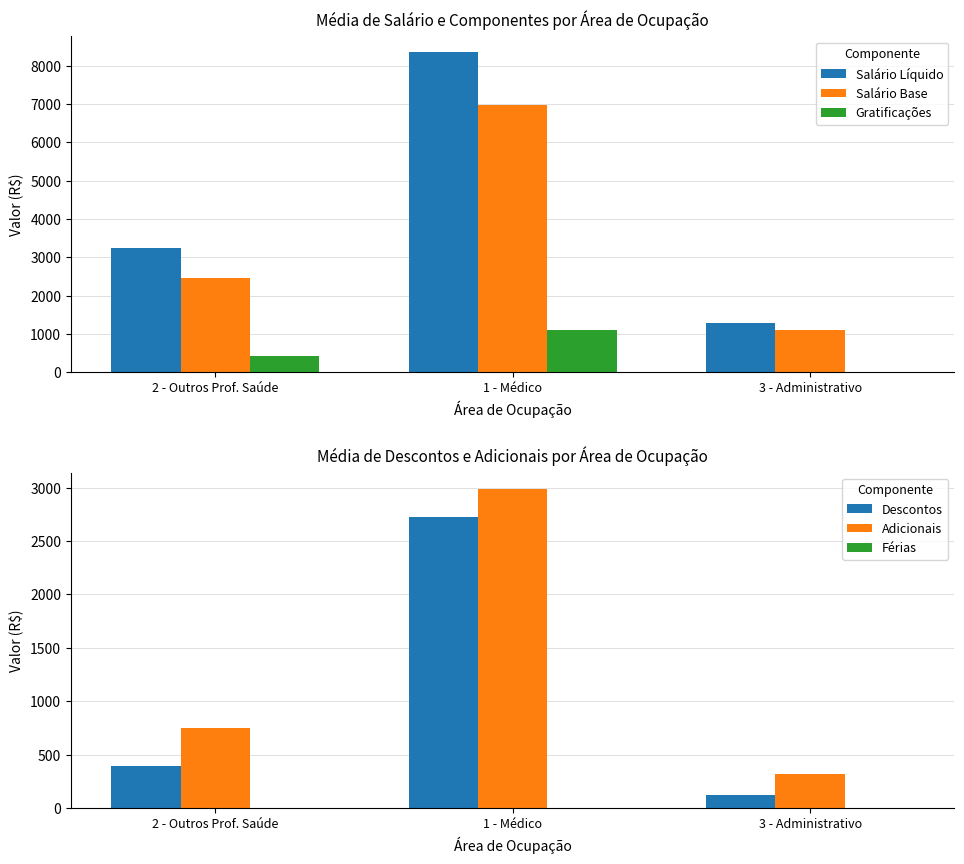

Reading left to right, extract all data points from this chart.

Salário Líquido: 3244.3	8347.2	1295.2
Salário Base: 2449.2	6980.1	1100.0
Gratificações: 434.7	1100.0	0.0
Descontos: 392.1	2723.3	124.9
Adicionais: 752.5	2990.5	320.1
Férias: 0.0	0.0	0.0